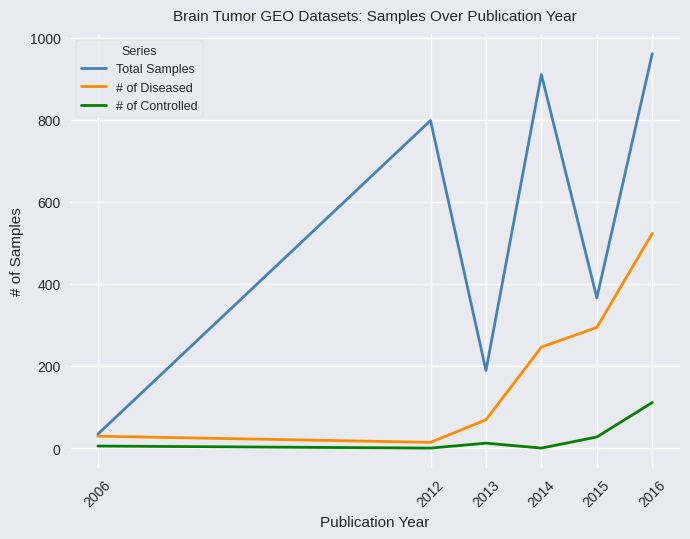

At which category does # of Diseased reach its first local valley?

2012